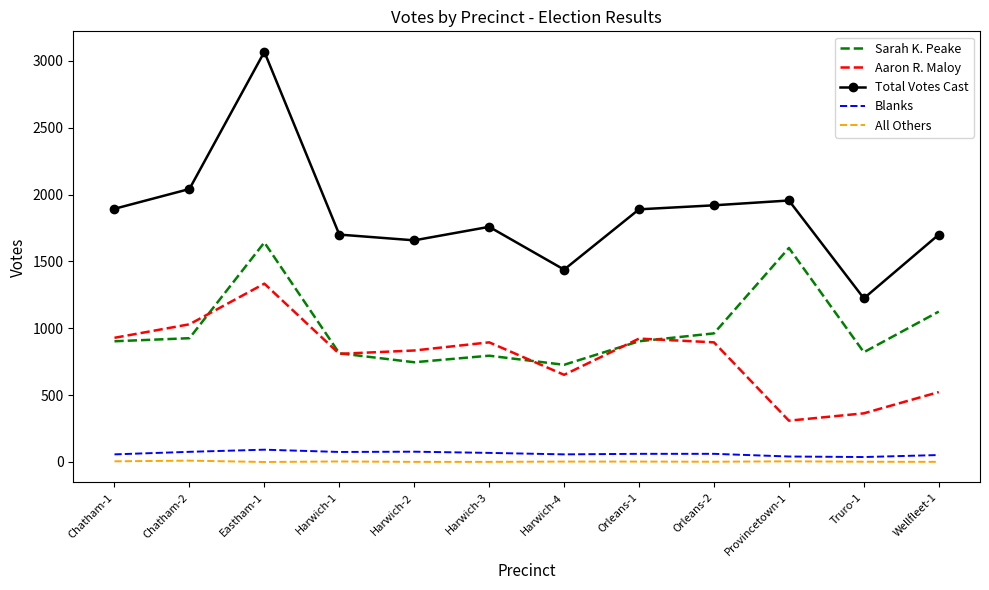

Which series changed the most between Truro-1 and Wellfleet-1?

Total Votes Cast